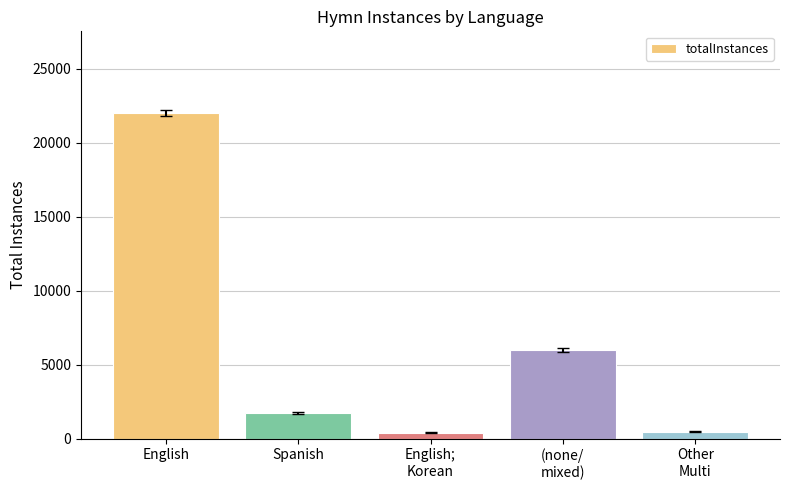

What is the difference between the maximum and minimum values?

21610